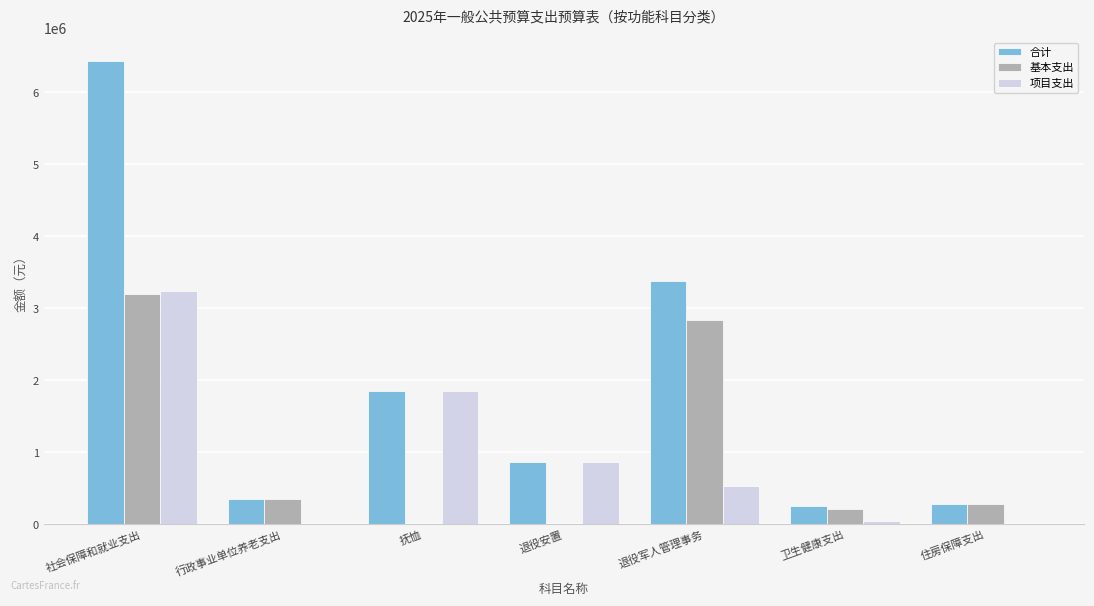

What value does the 项目支出 series have at 退役军人管理事务?

531664.0